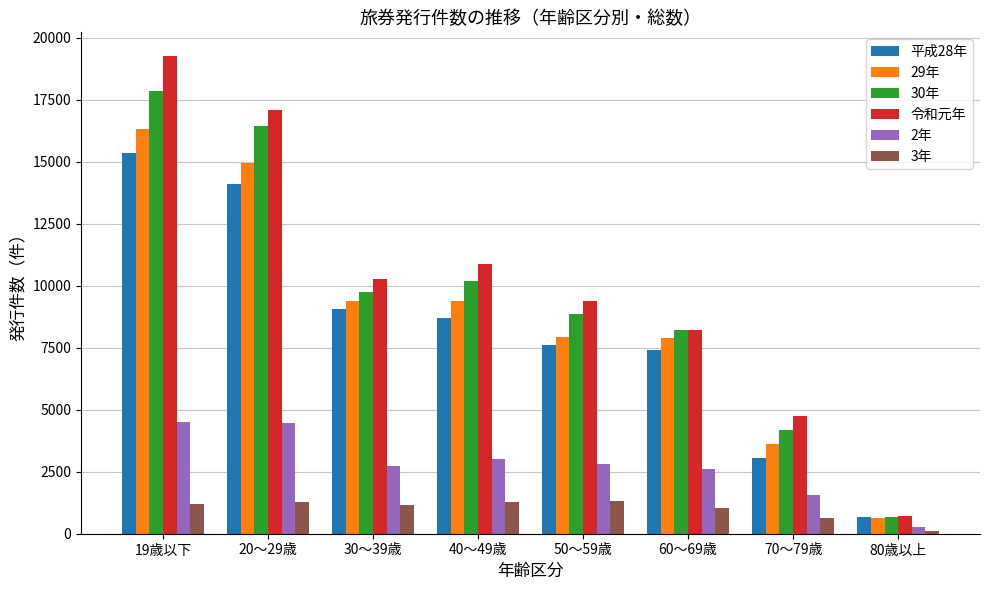

How many data points in 3年 are less than 1205?

4